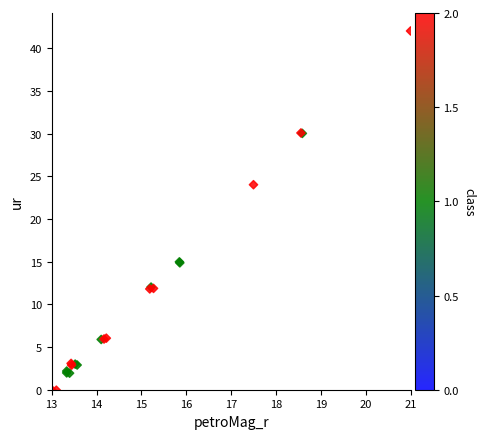

What Y value in the scatter plot is closest to 20?

24.0